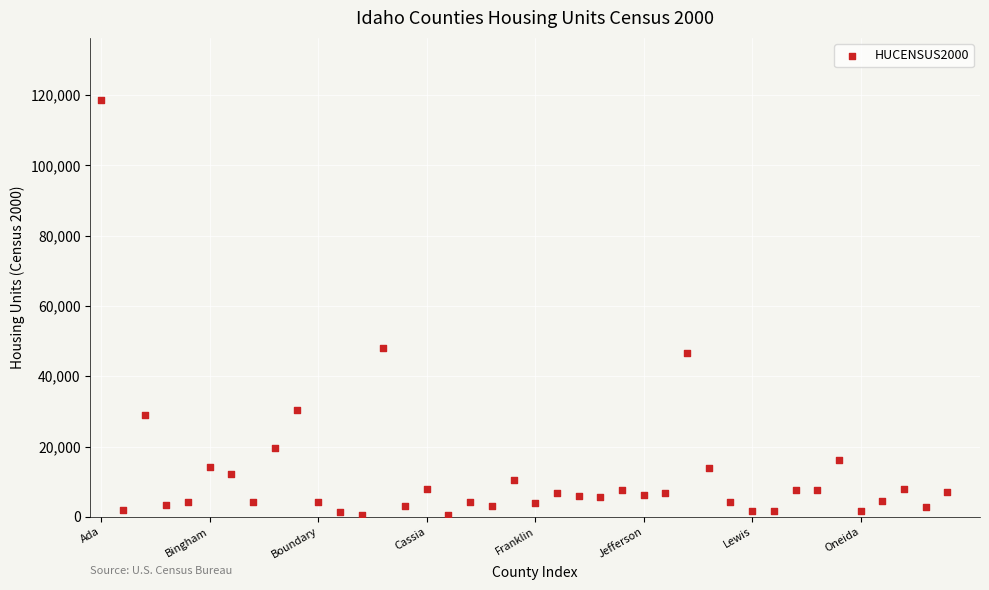

What is the range of Y values (max minus min)?

117995